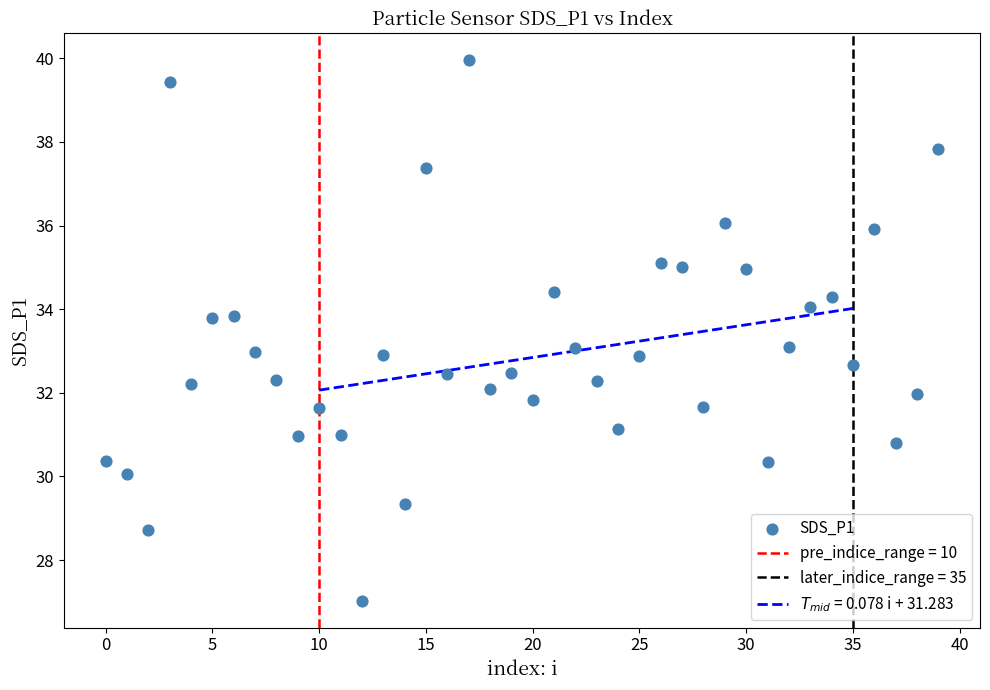

Count the number of points in this scatter plot.

40